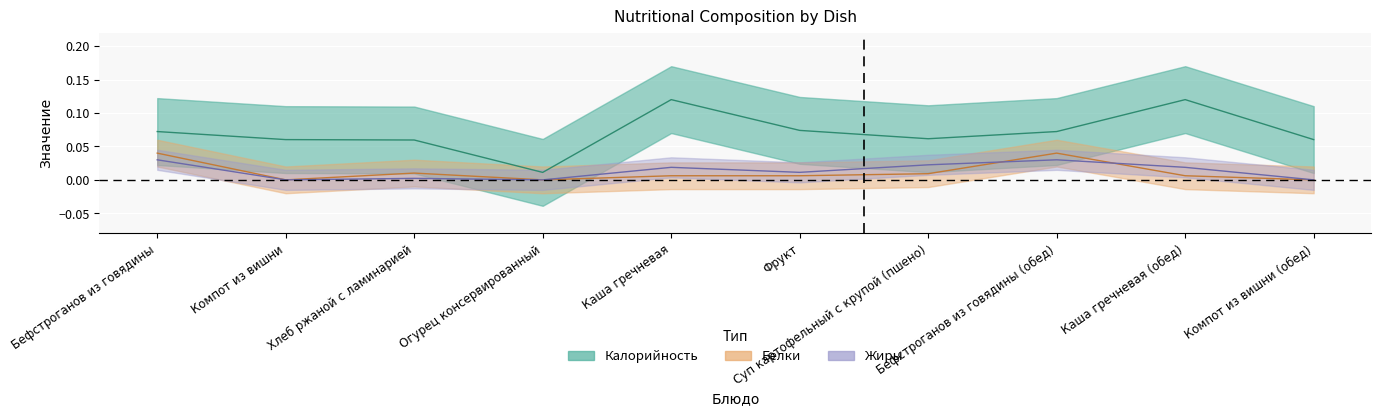

What is the sum of all Белки values?

0.1